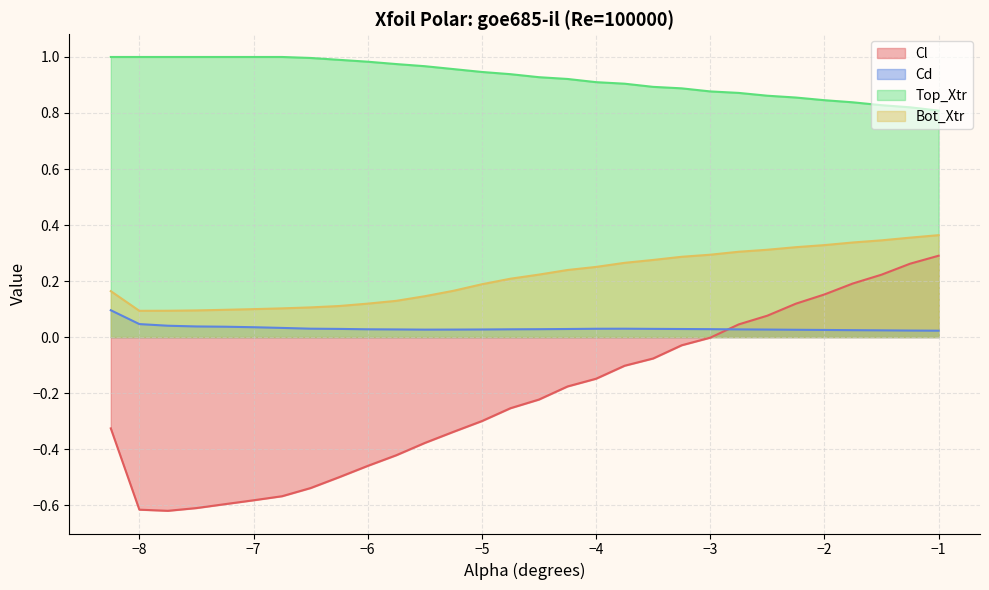

List the series in order of their overall mean, lowest first.

Cl, Cd, Bot_Xtr, Top_Xtr